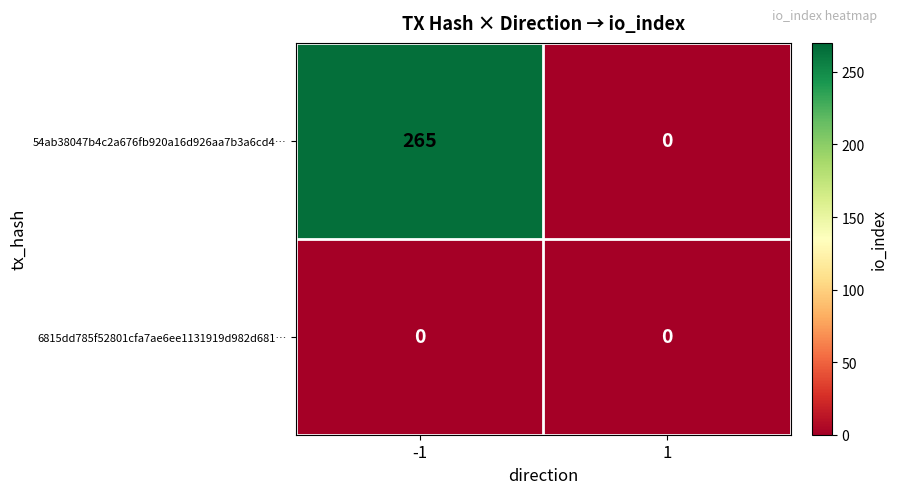

At which category is the sum across all series the highest?

-1